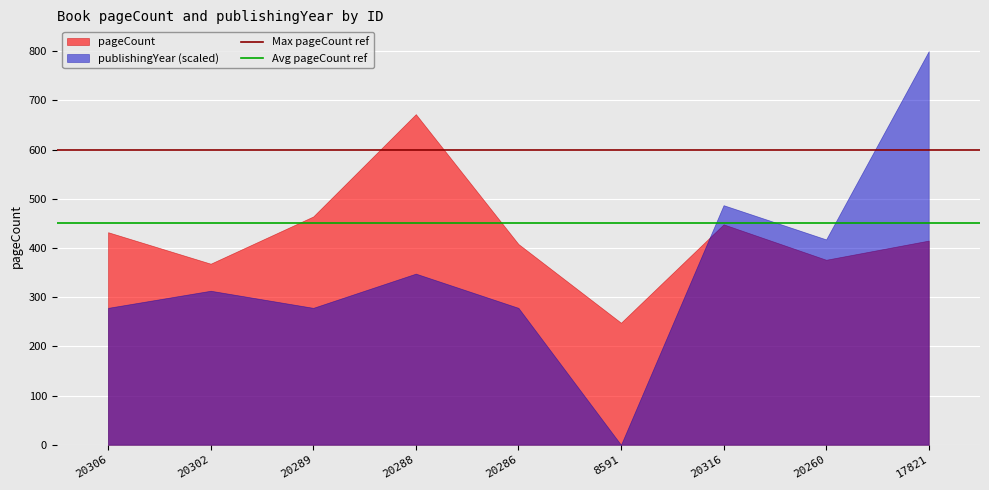

True or false: Avg pageCount ref has a value of 450 at 20302.

True